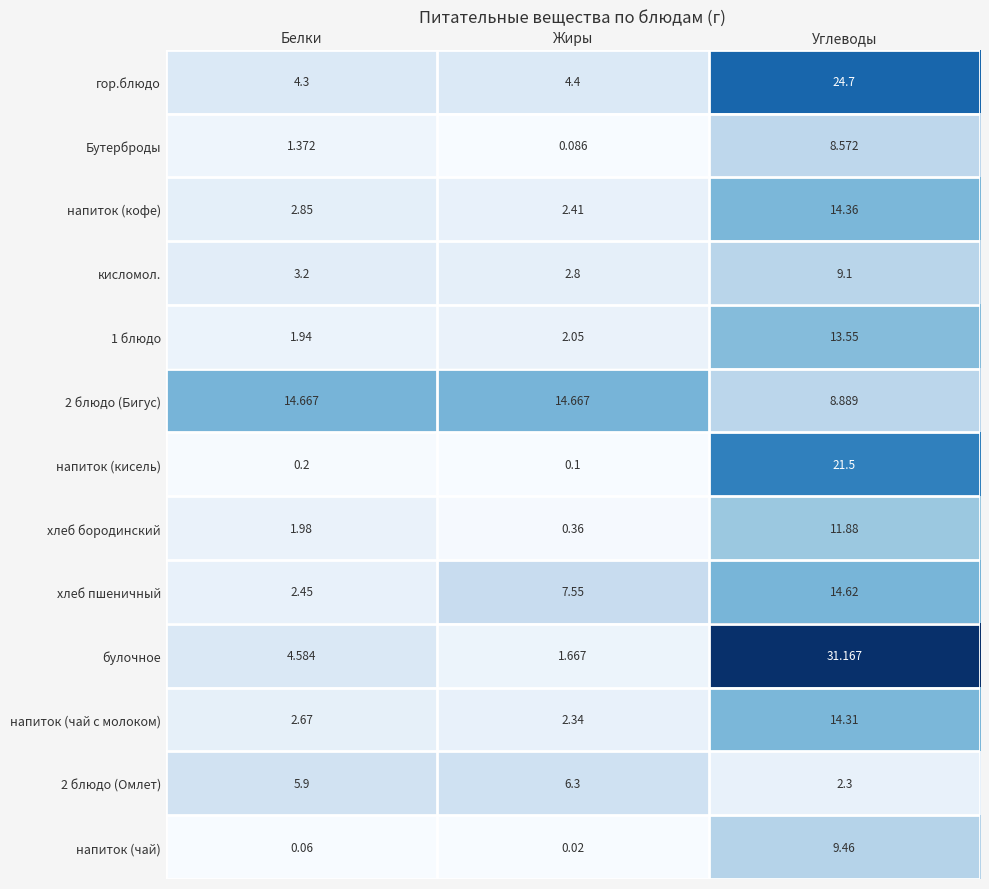

Which series has the widest spread of values?

булочное